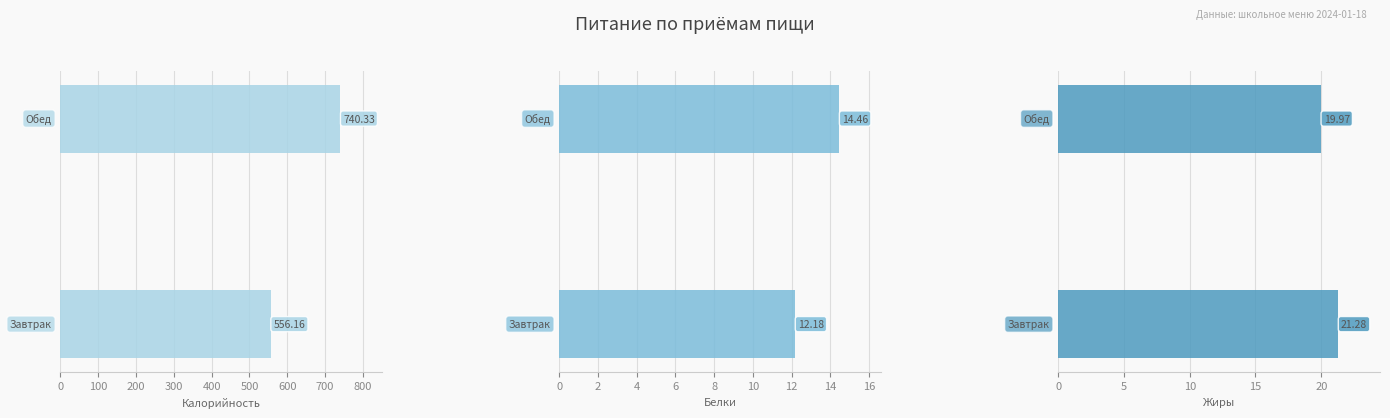

What is the maximum value for Белки?

14.5